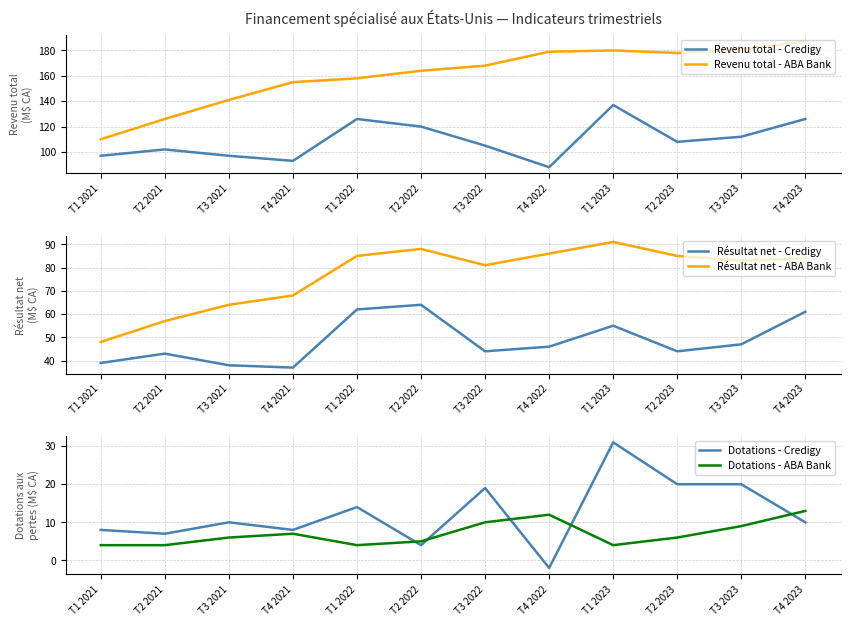

Between T3 2023 and T1 2023, which is larger?

T1 2023